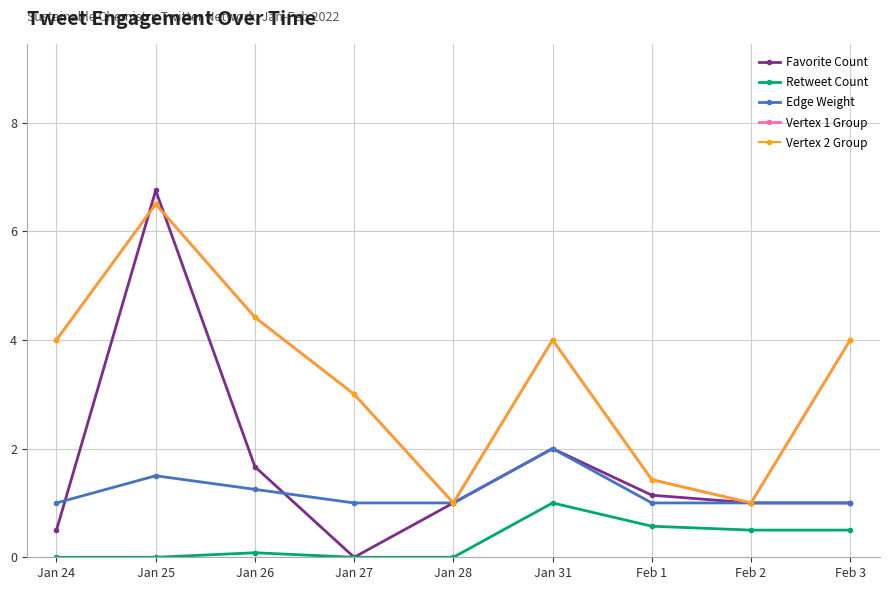

Which series changed the most between Jan 25 and Jan 28?

Favorite Count